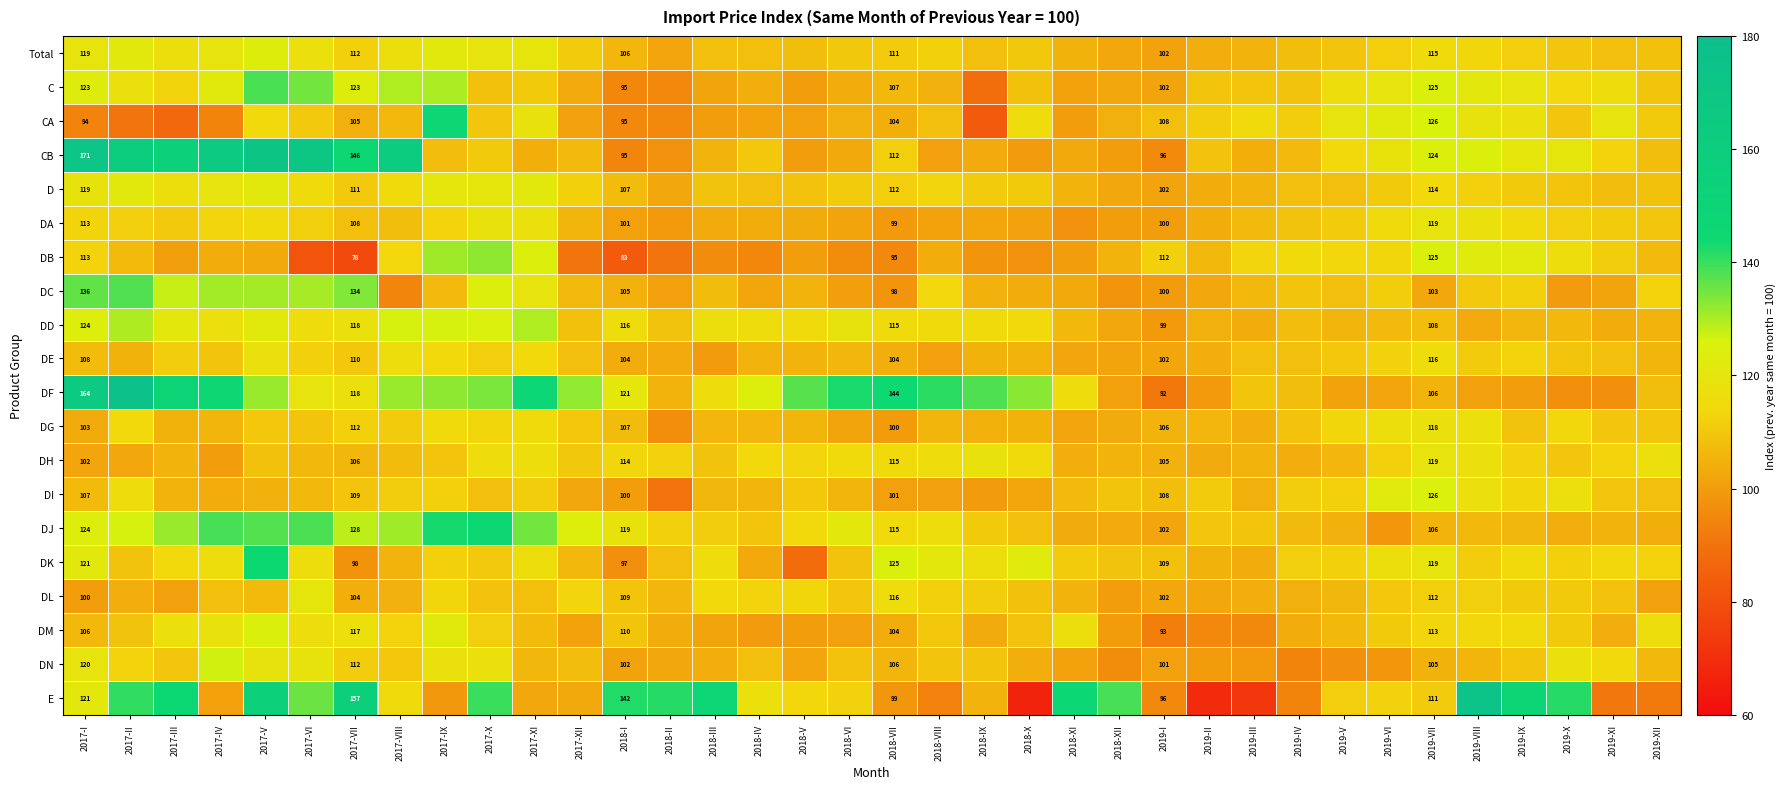

At which category is the sum across all series the highest?

2017-V